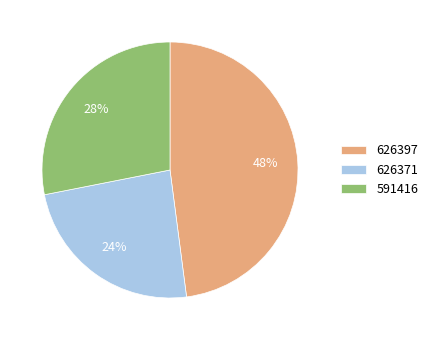

How many segments does this pie chart have?

3